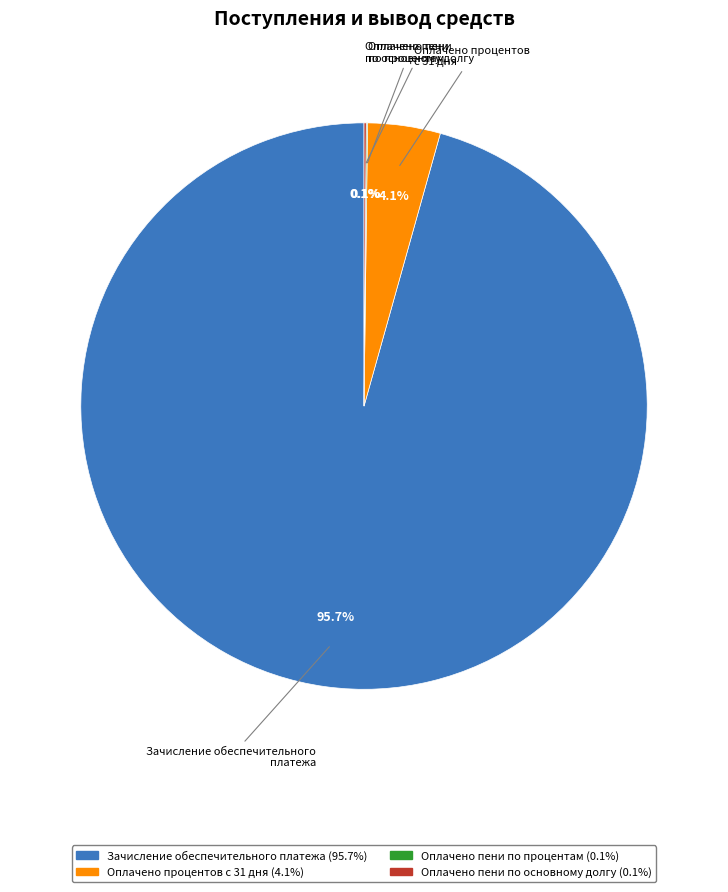

Which category has the biggest portion of the pie?

Зачисление обеспечительного платежа